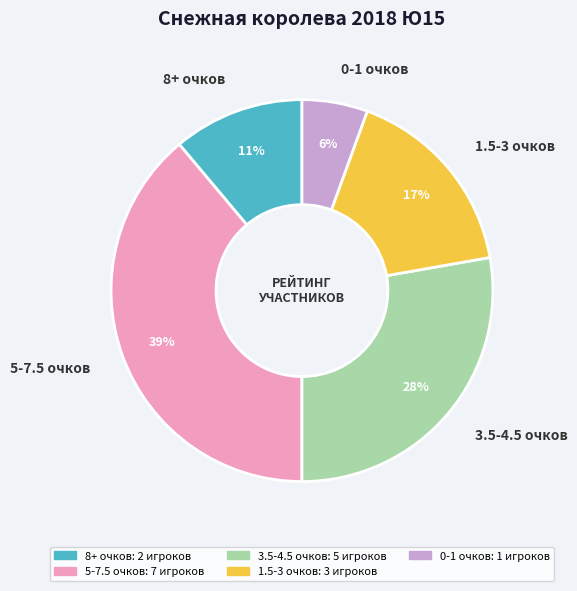

To the nearest percent, what percentage of the pie is 3.5-4.5 очков?

28%